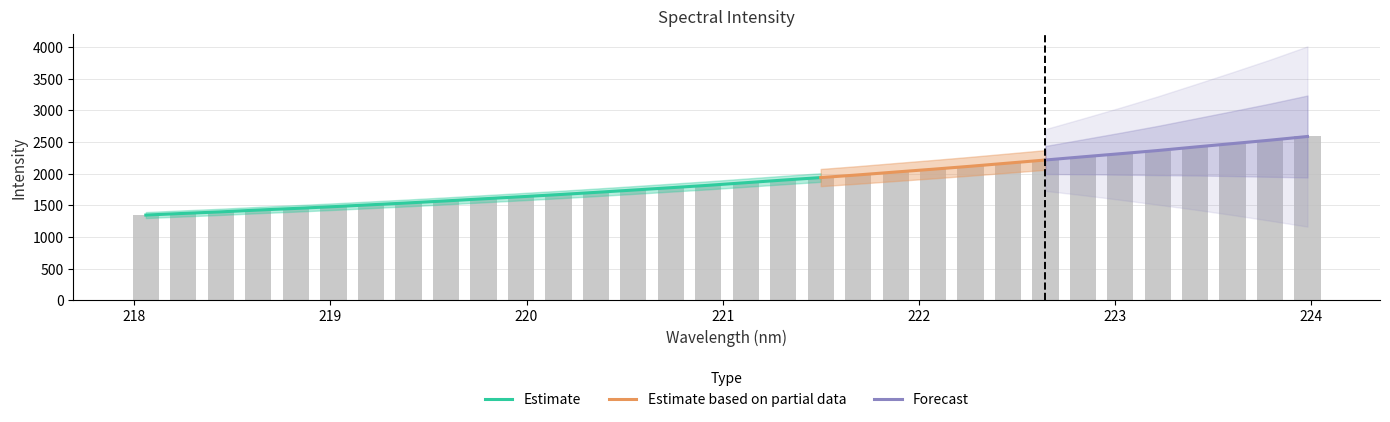

What is the sum of the values at 222.6447 and 220.5444?

3957.0